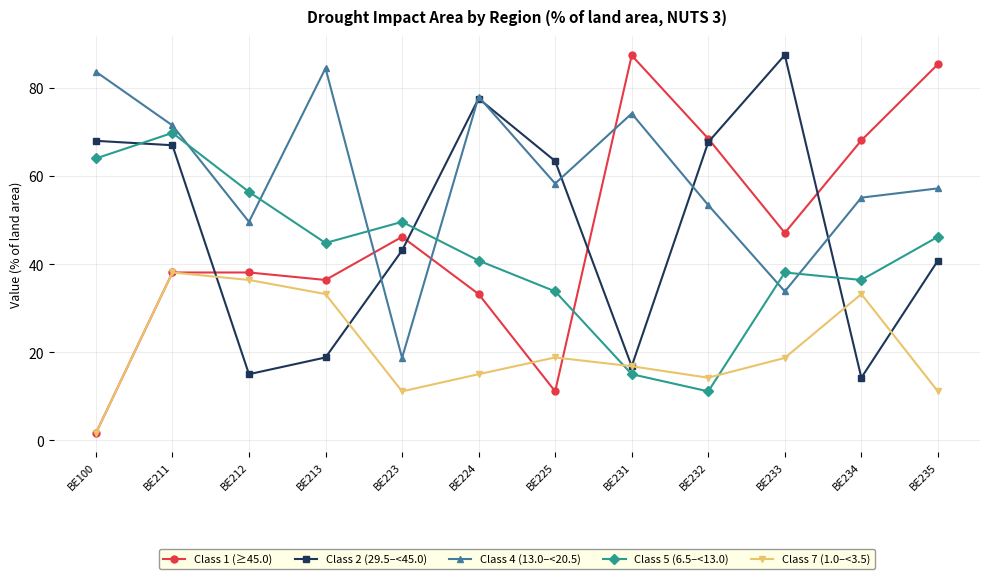

At BE235, list the series in order from smallest to largest.

Class 7 (1.0–<3.5), Class 2 (29.5–<45.0), Class 5 (6.5–<13.0), Class 4 (13.0–<20.5), Class 1 (≥45.0)